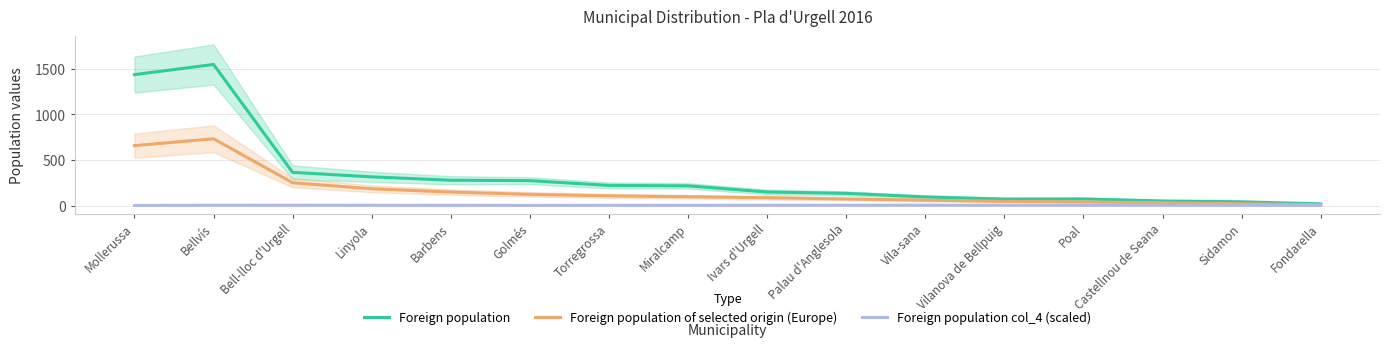

What are all the series names shown in the legend?

Foreign population, Foreign population of selected origin (Europe), Foreign population col_4 (scaled)